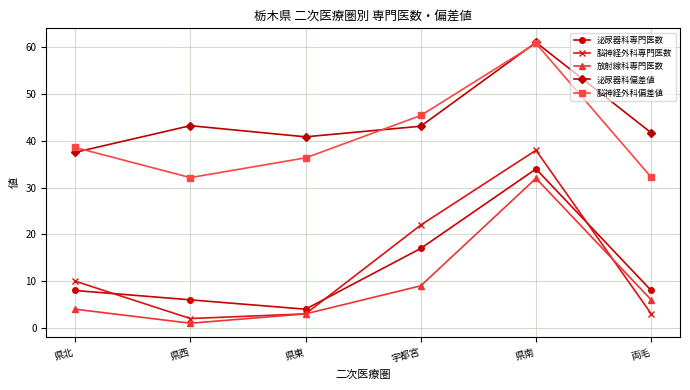

What is the difference between the second highest and second lowest values in the 放射線科専門医数 series?

6.0